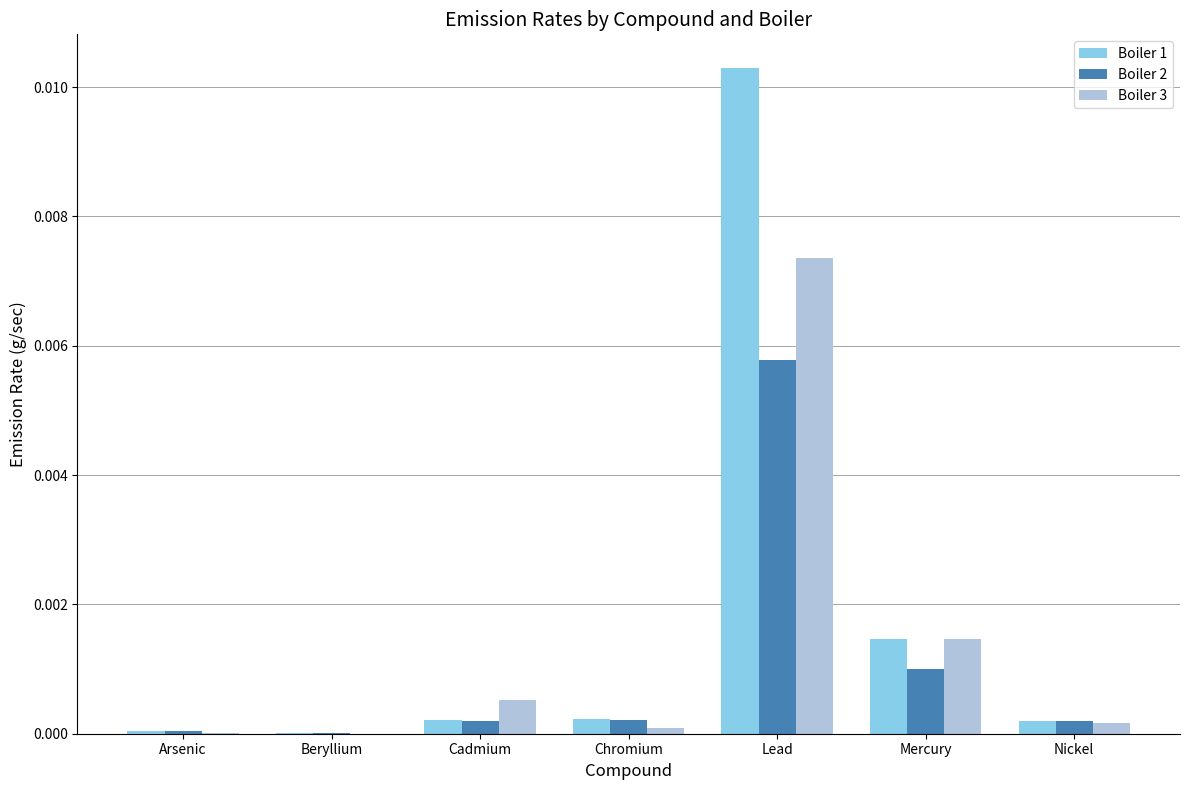

Is it true that Boiler 3 equals 0.0 at Chromium?

True